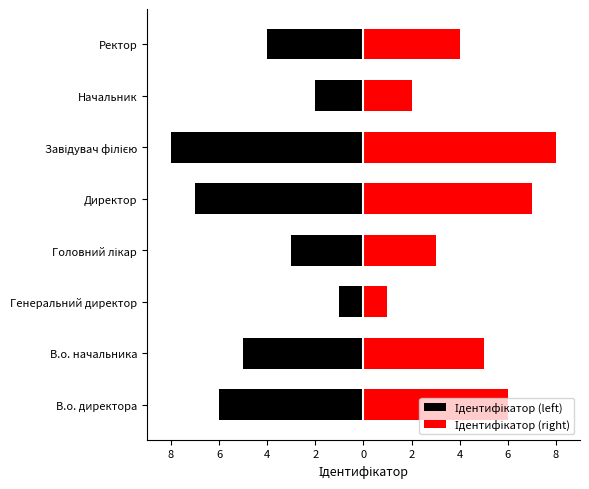

At Ректор, list the series in order from largest to smallest.

Ідентифікатор (right), Ідентифікатор (left)